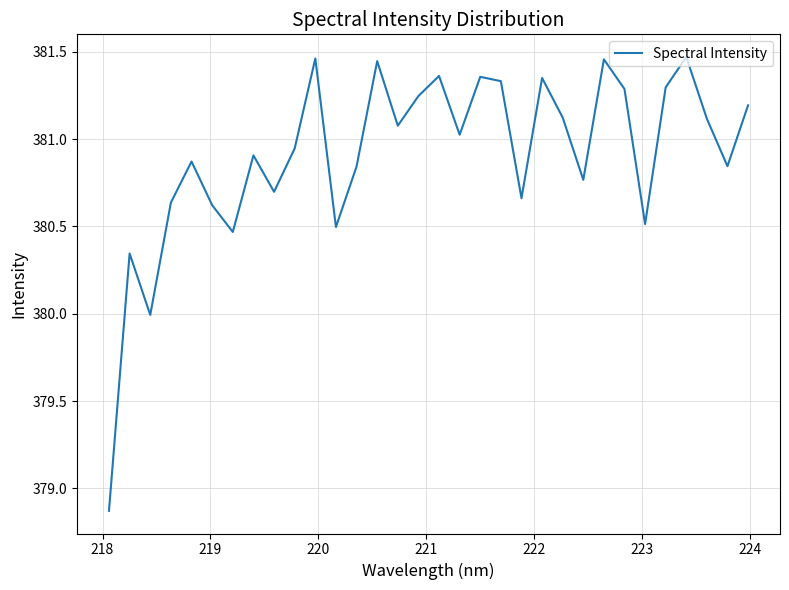

What is the difference between the maximum and minimum values?

2.6